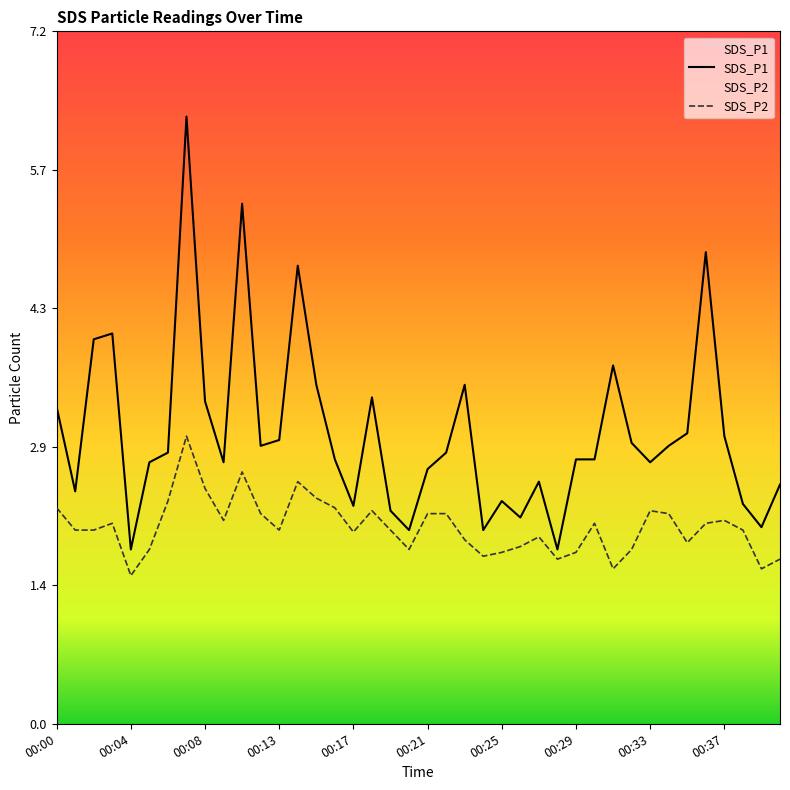

What is the value of the SDS_P2 point at the 9th from the left?

2.4